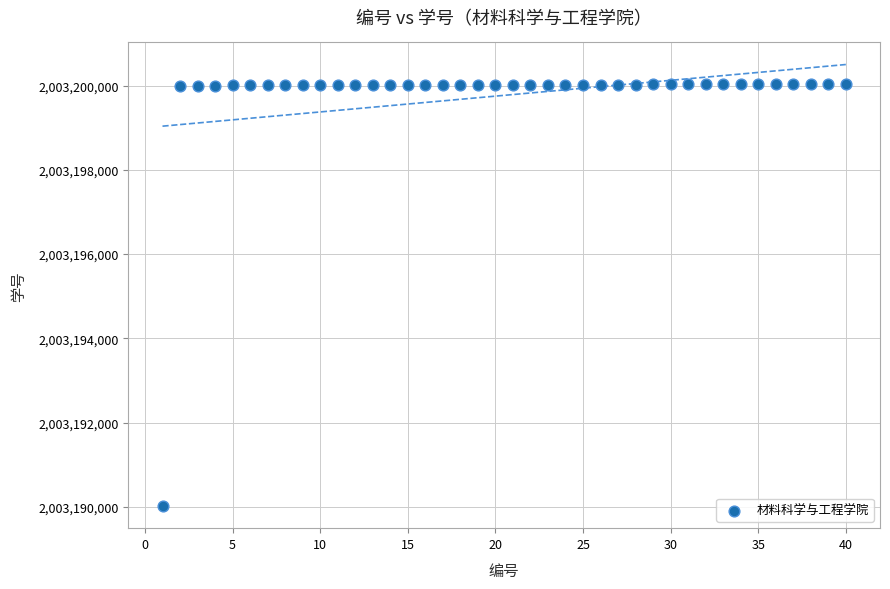

What is the range of Y values (max minus min)?

10025